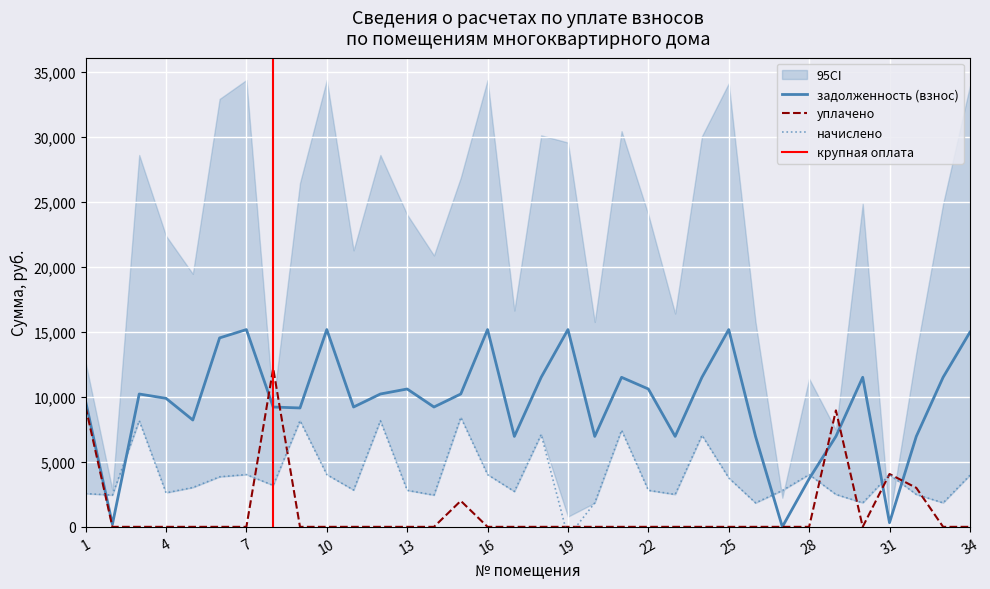

At which category does the chart reach its peak across all series?

7